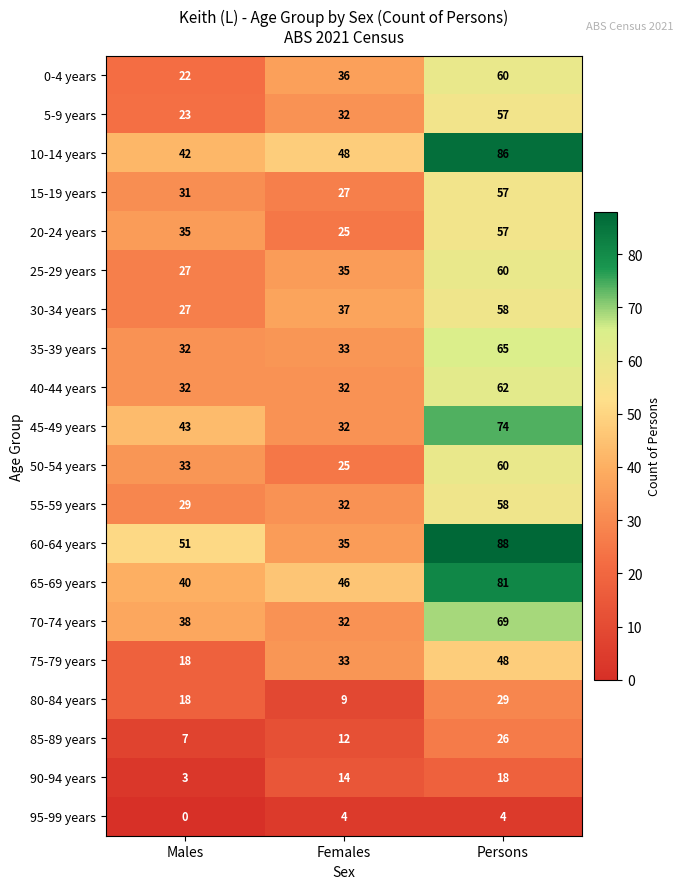

Is it true that 95-99 years equals 1 at Females?

False